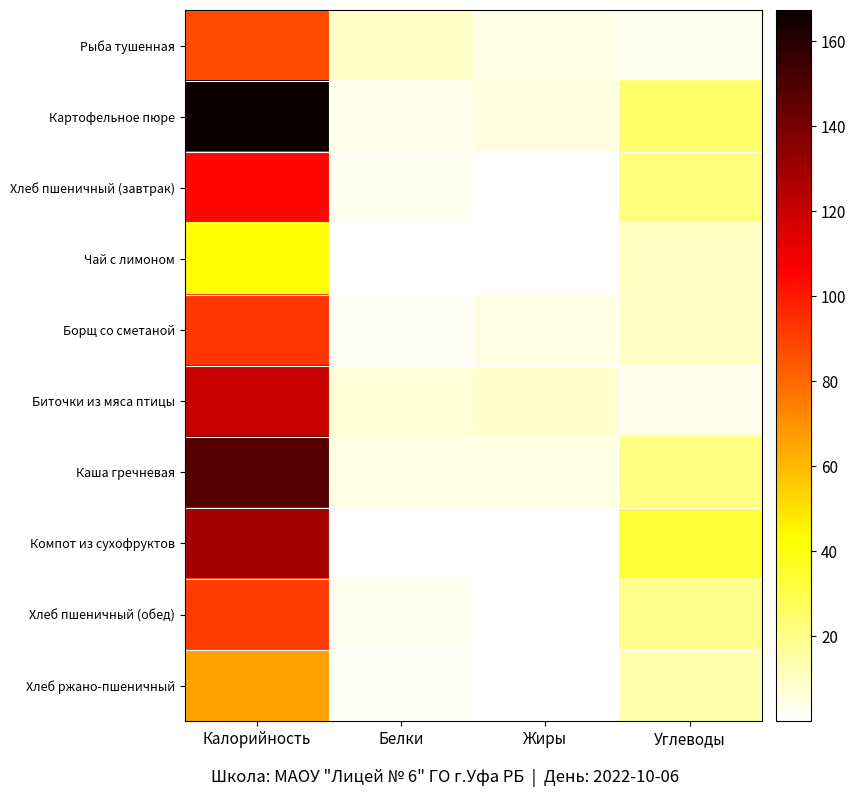

Which series has the largest total across all categories?

Картофельное пюре